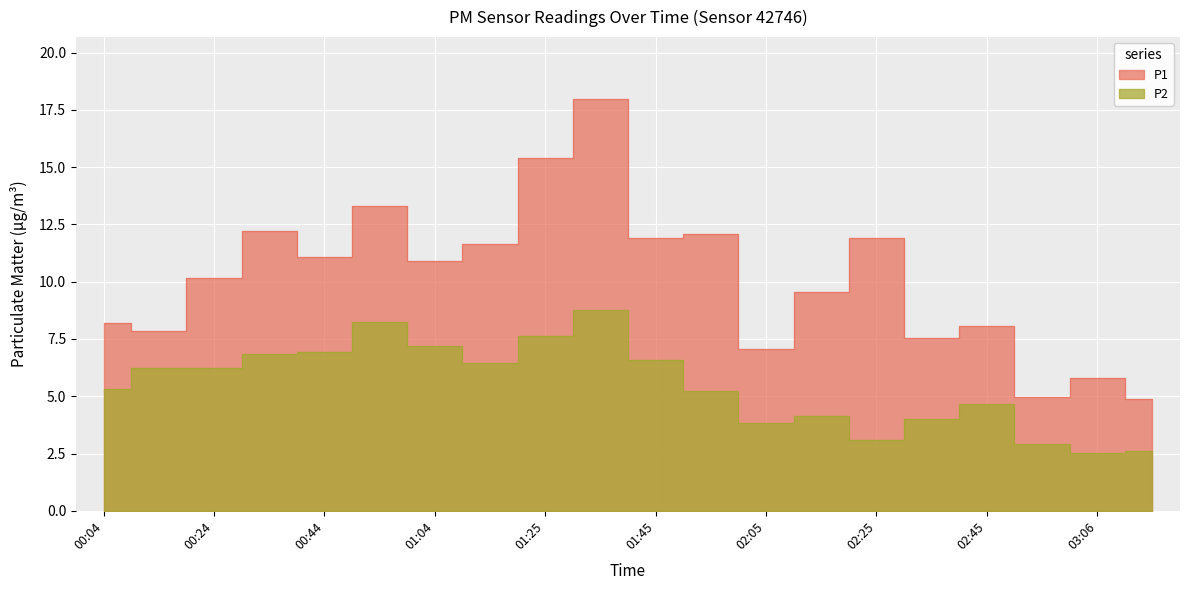

True or false: P2 and P1 intersect in this chart.

False